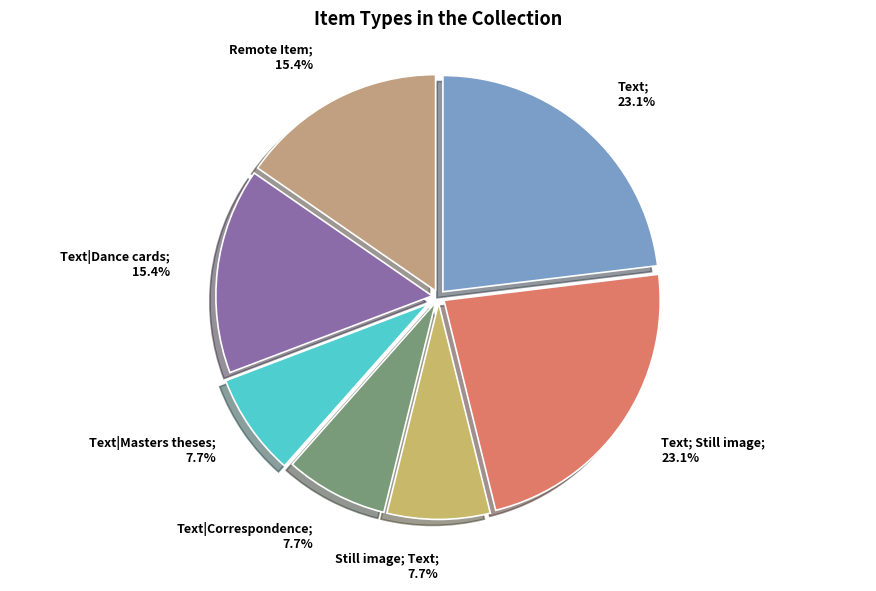

Do Text; Still image; 23.1% and Text|Correspondence; 7.7% together represent more than half of the pie?

No